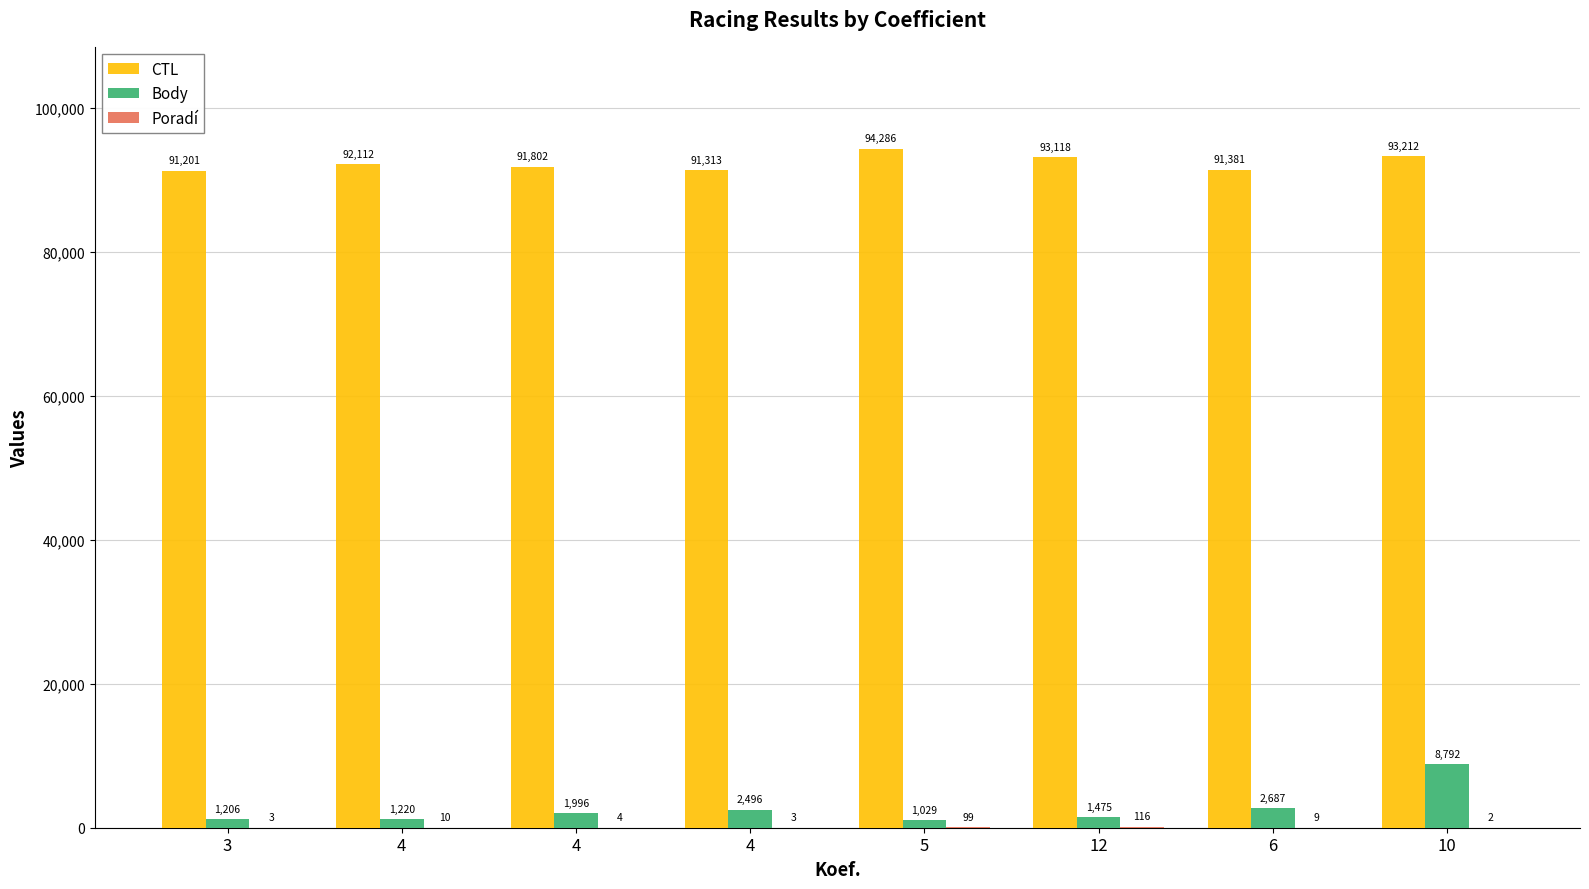

What value does the CTL series have at 5, to the nearest 100?

94300